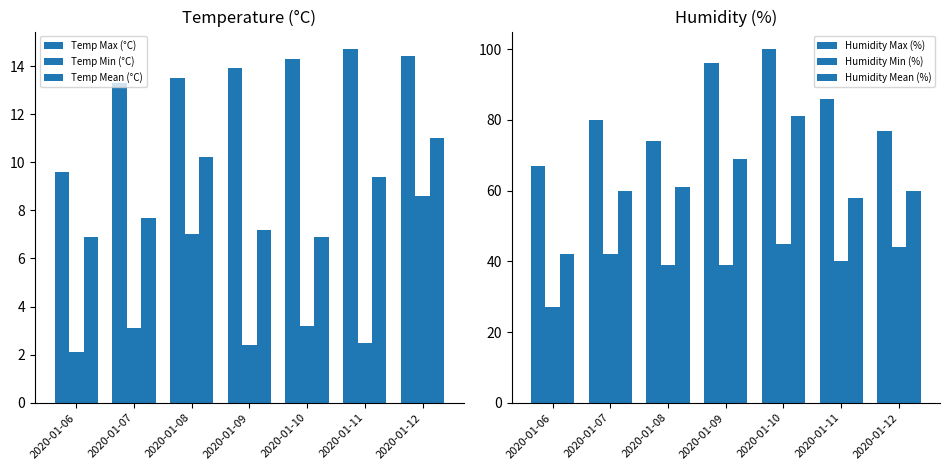

What are all the series names shown in the legend?

Temp Max (°C), Temp Min (°C), Temp Mean (°C), Humidity Max (%), Humidity Min (%), Humidity Mean (%)